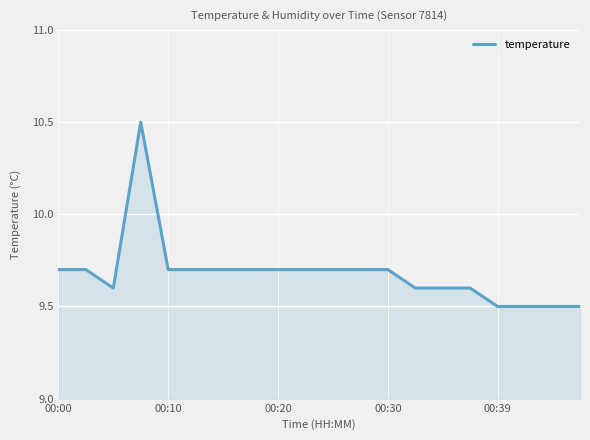

What is the smallest value displayed?

9.5